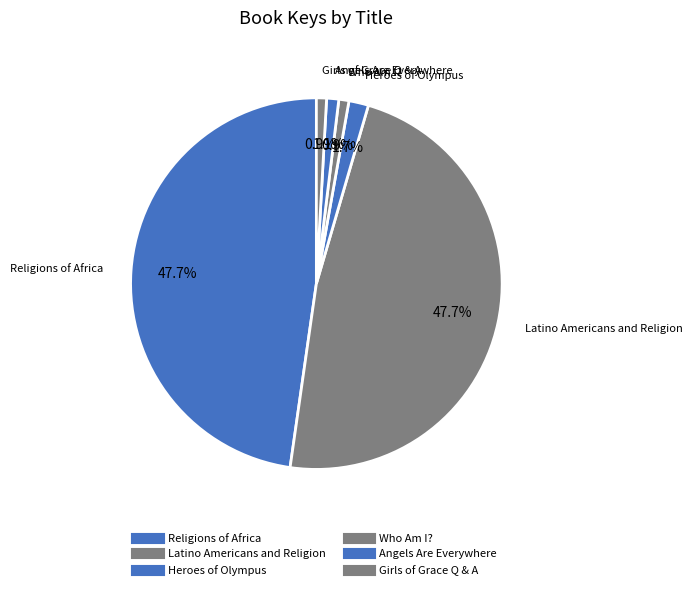

Count the number of slices in the pie.

6